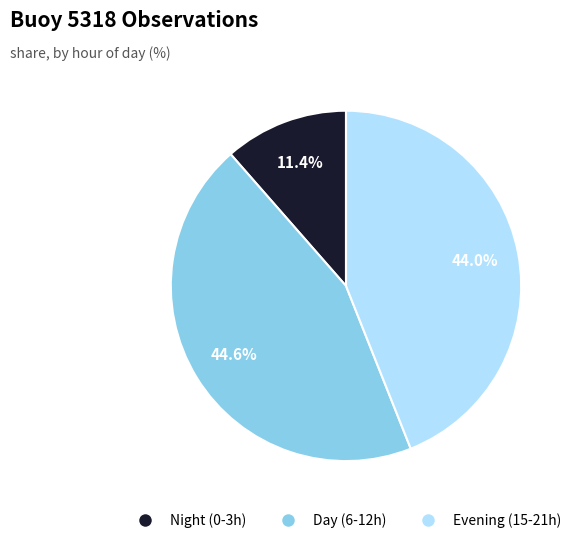

Is there a majority slice in this chart?

No